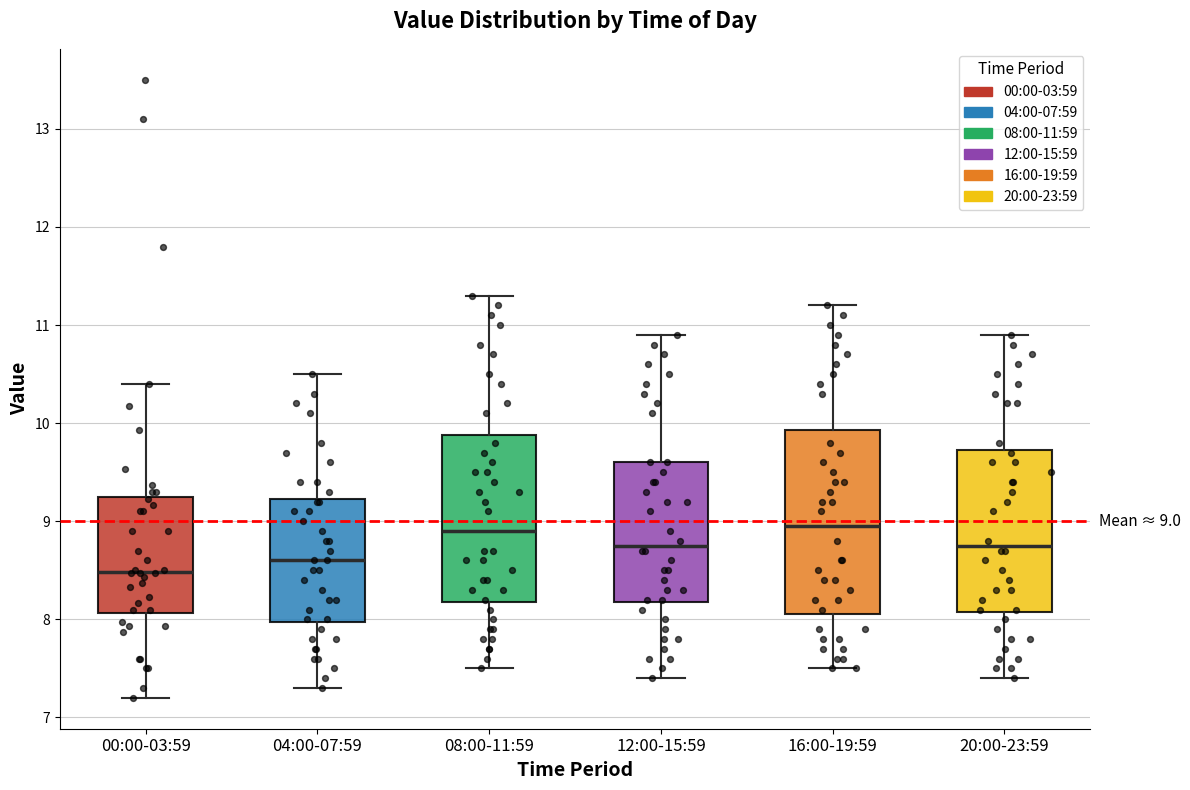

Which box is the tallest, from its lower edge to its upper edge?

16:00-19:59